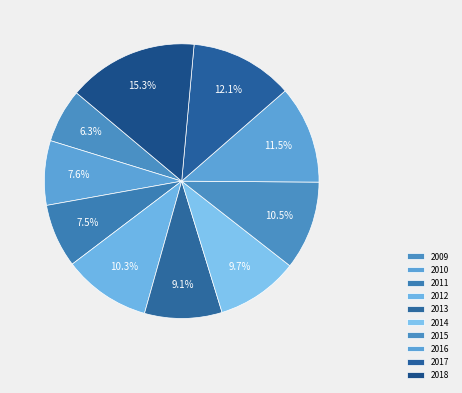

Combined, what portion of the pie is 2012 and 2009?

16.7%